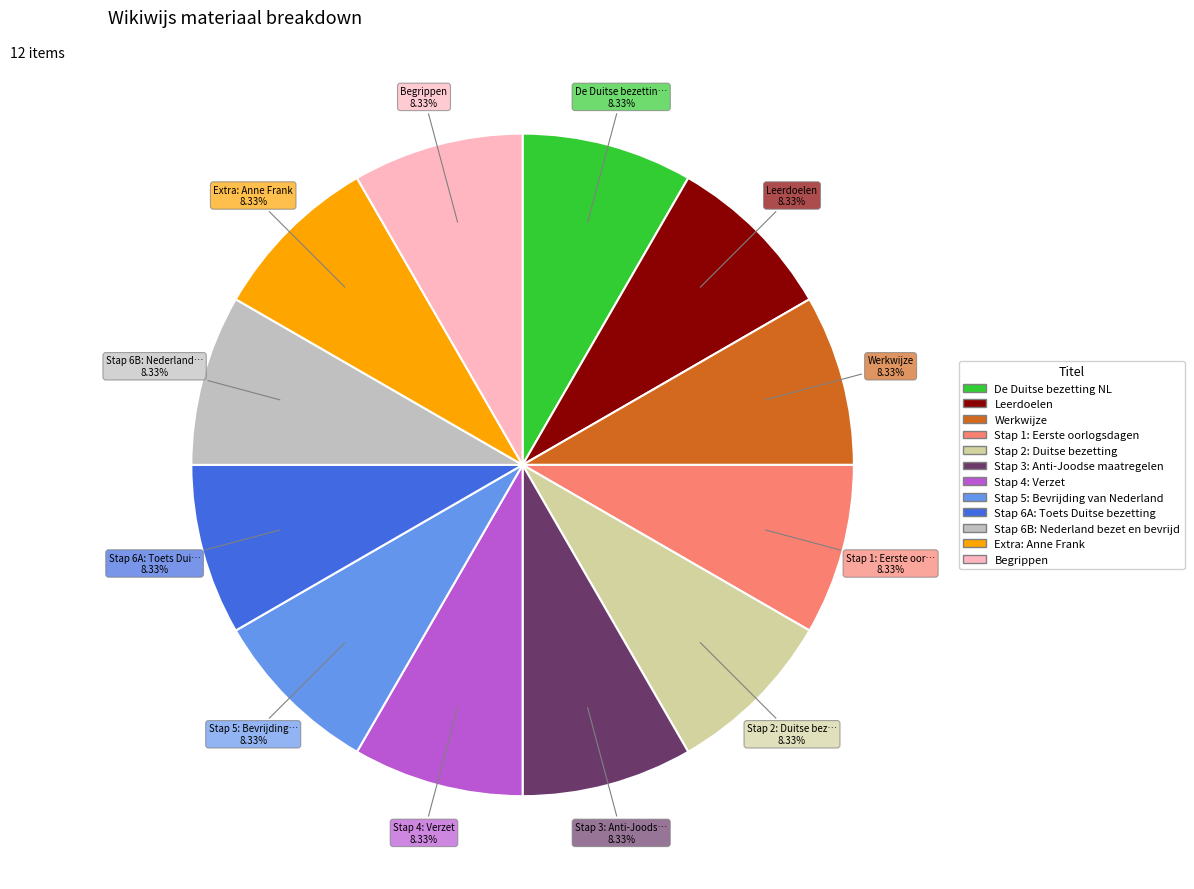

How many segments does this pie chart have?

12